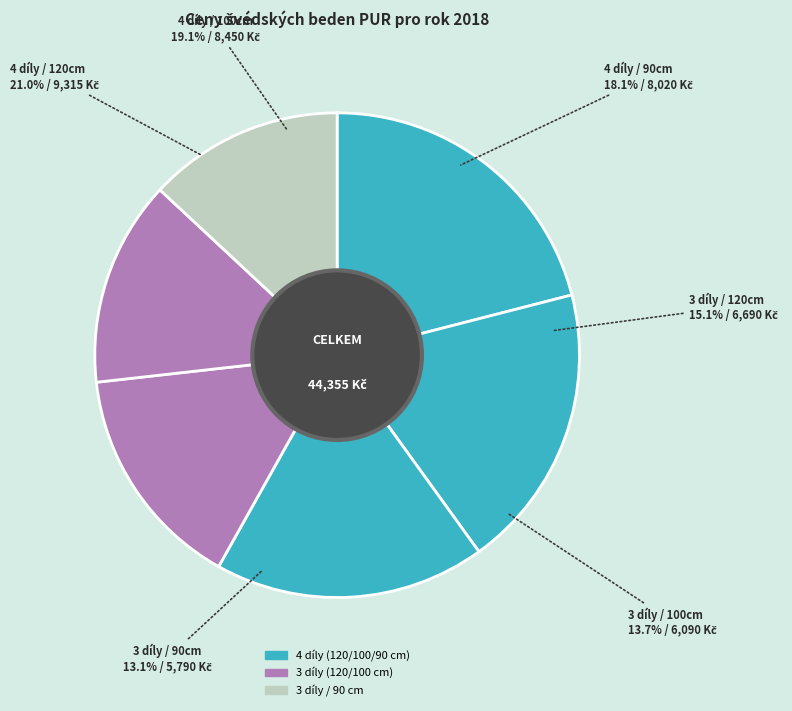

Do 4 díly / 90cm and 3 díly / 100cm together represent more than half of the pie?

No